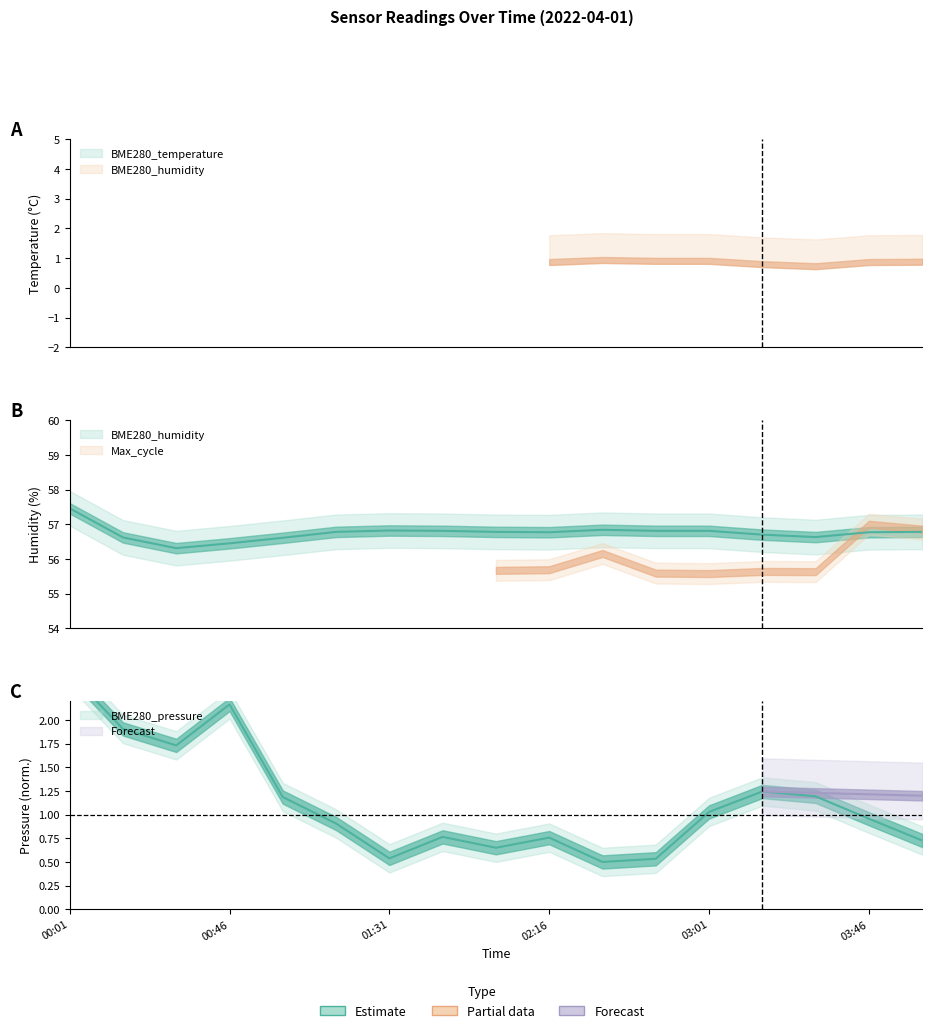

What position from the right is 02:16?

8